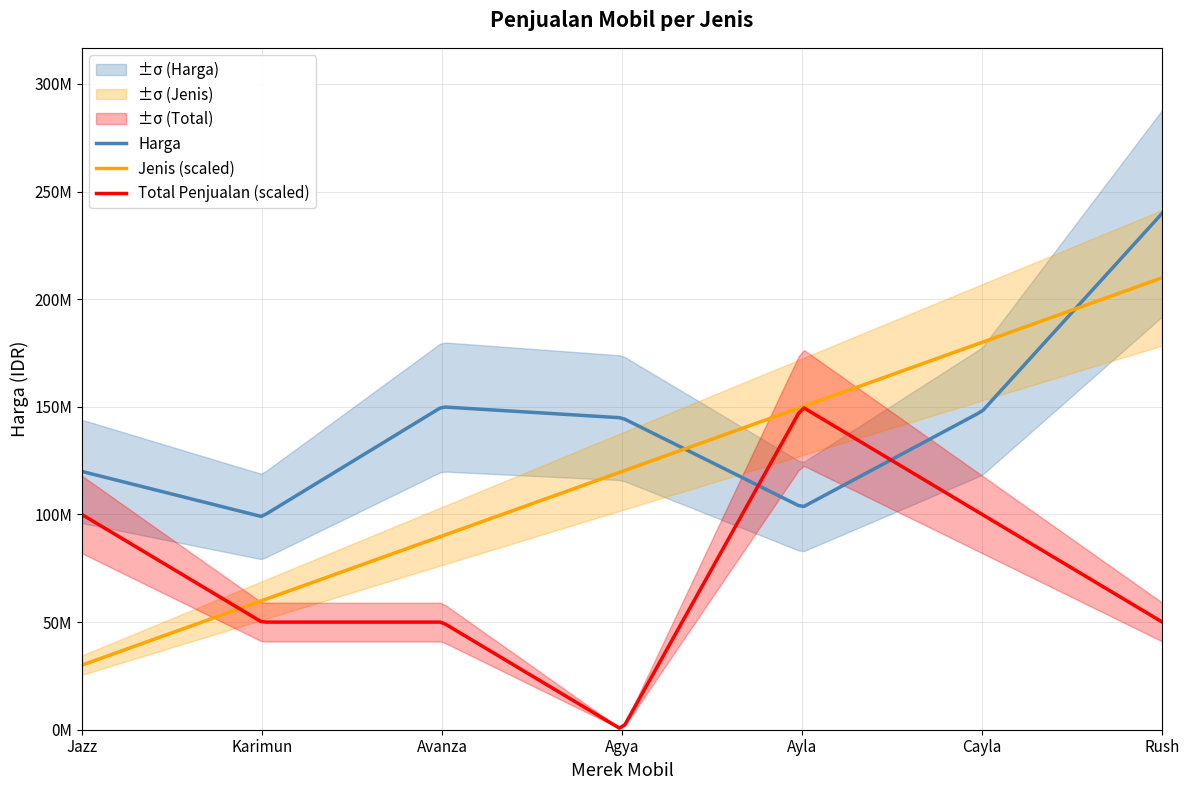

At how many categories does at least one series exceed 85831571?

7